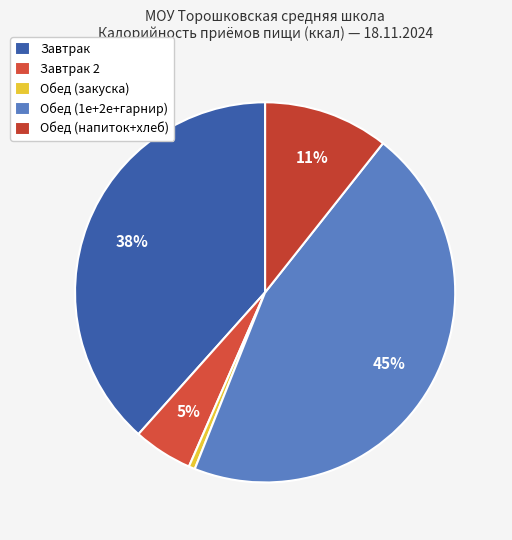

How many segments does this pie chart have?

5